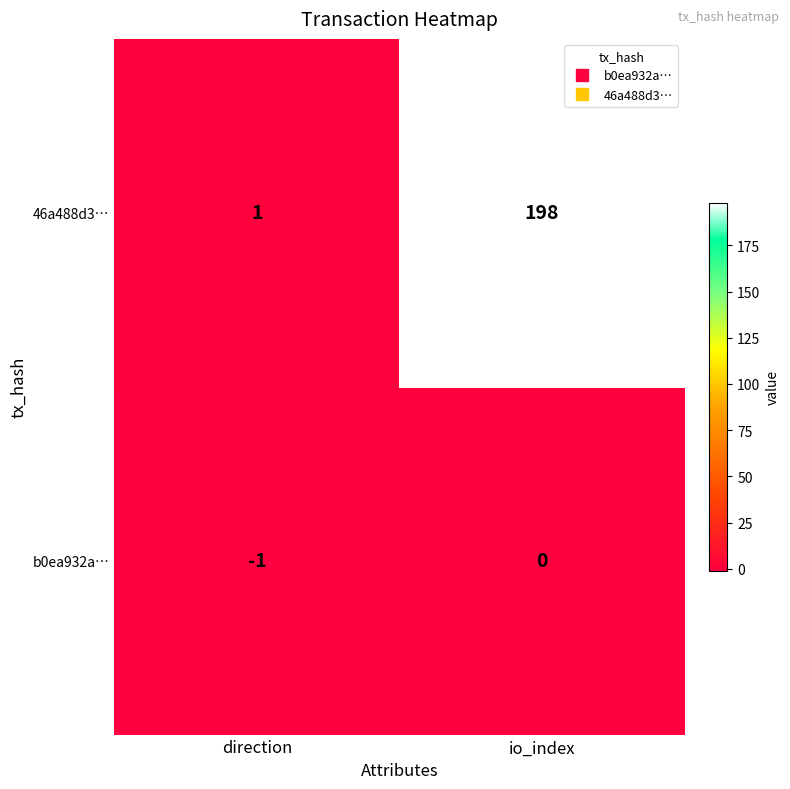

At direction, list the series in order from smallest to largest.

b0ea932a…, 46a488d3…